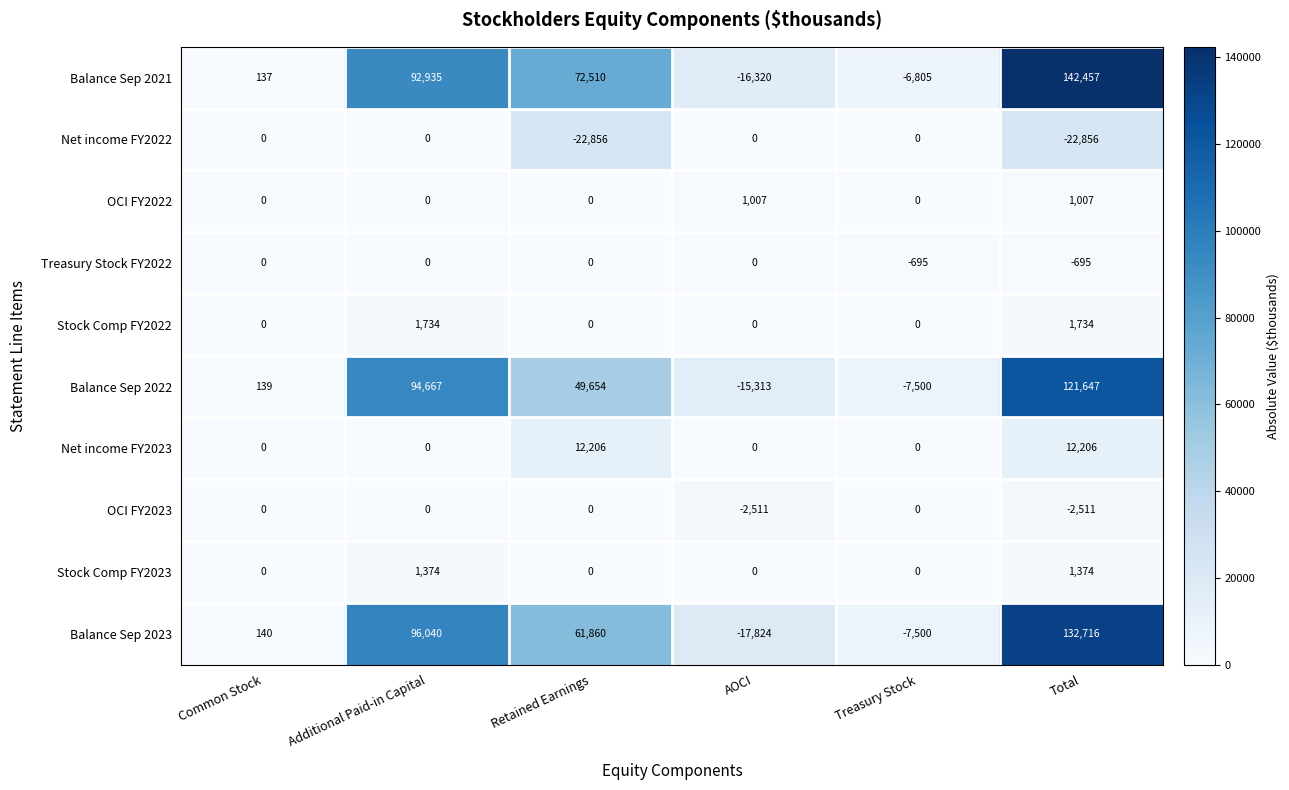

Is it true that Treasury Stock FY2022 equals -406 at Total?

False